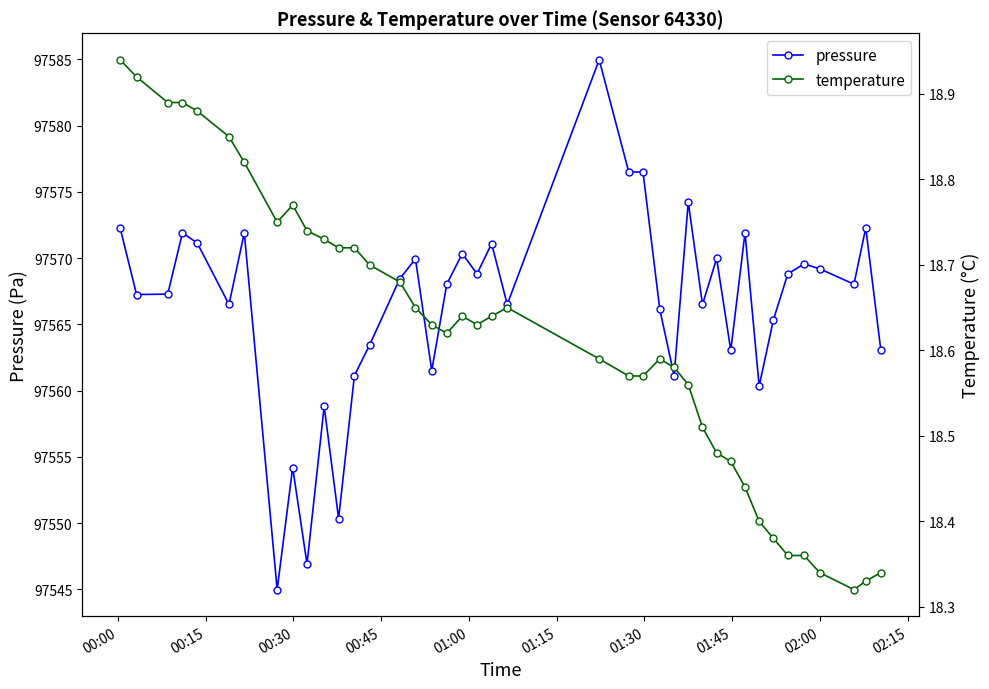

True or false: temperature and pressure cross at least once.

False